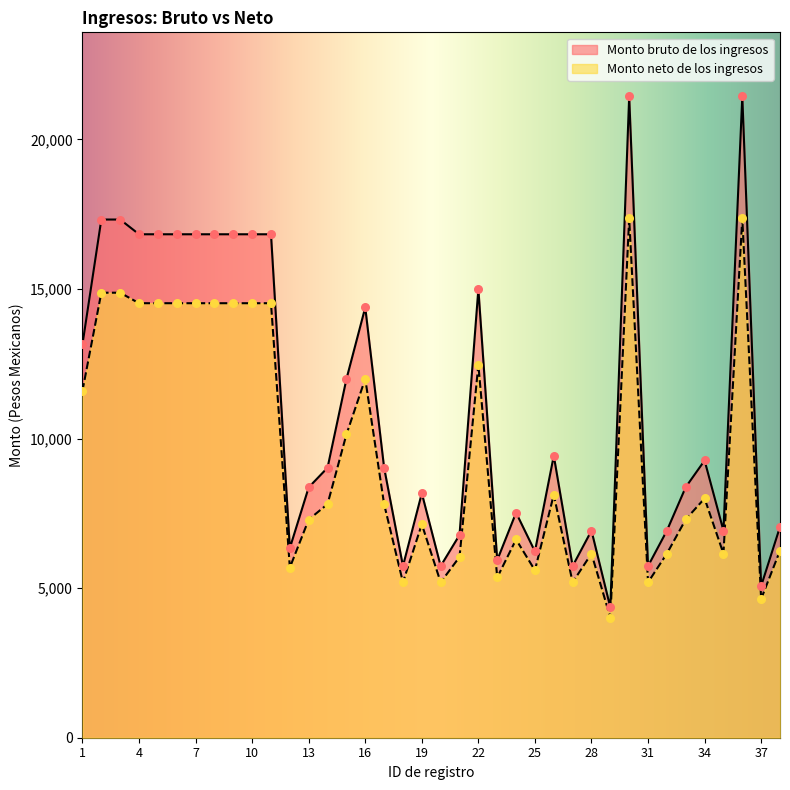

What is the total value across all series at 21?

12820.5